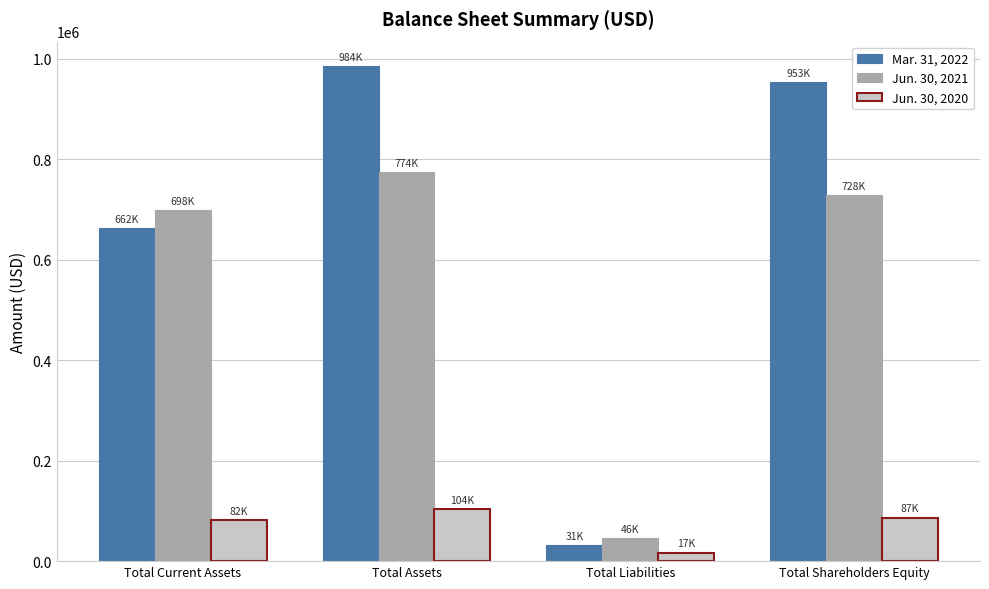

What is the difference between the maximum and second lowest values in the Jun. 30, 2020 series?

21500